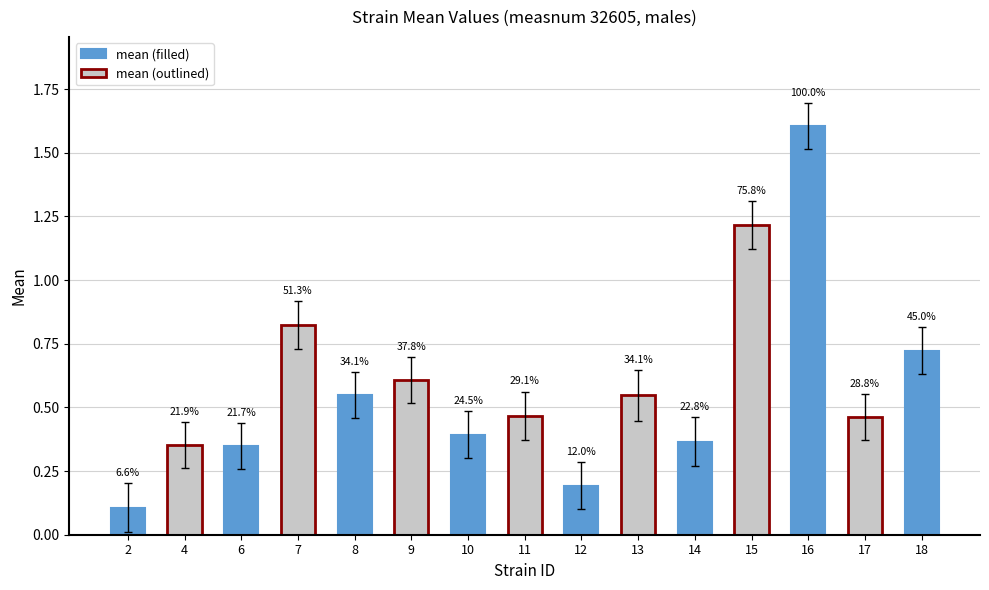

Between 2 and 12, which is larger?

12